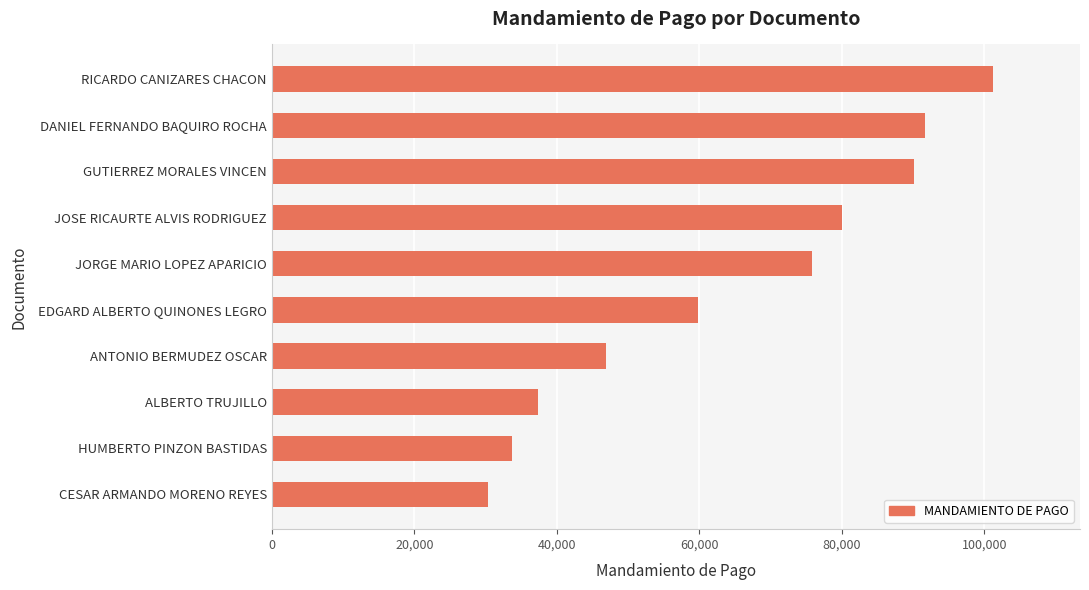

What is the ratio of the value at JOSE RICAURTE ALVIS RODRIGUEZ to the value at ANTONIO BERMUDEZ OSCAR?

1.7